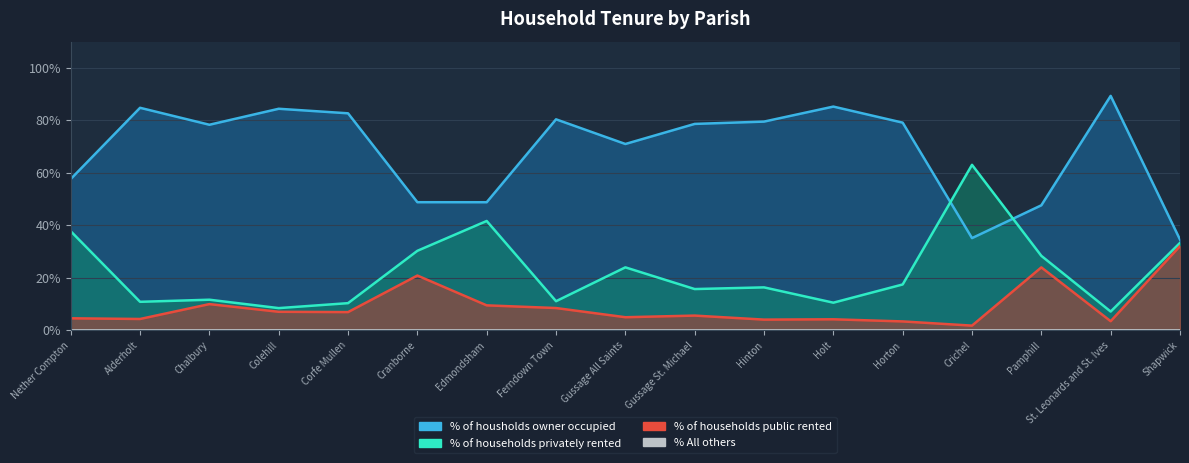

True or false: % All others and % of housholds owner occupied cross at least once.

False